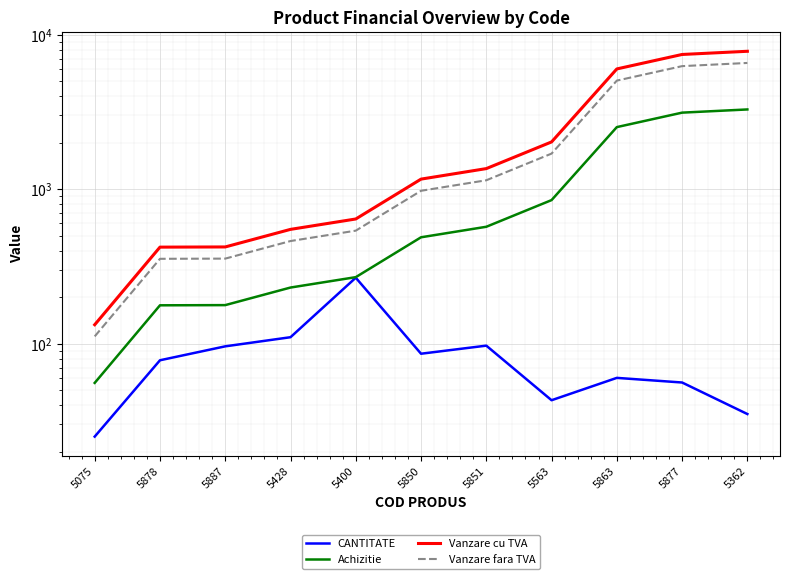

What is the average value of the Vanzare fara TVA series?

2135.4